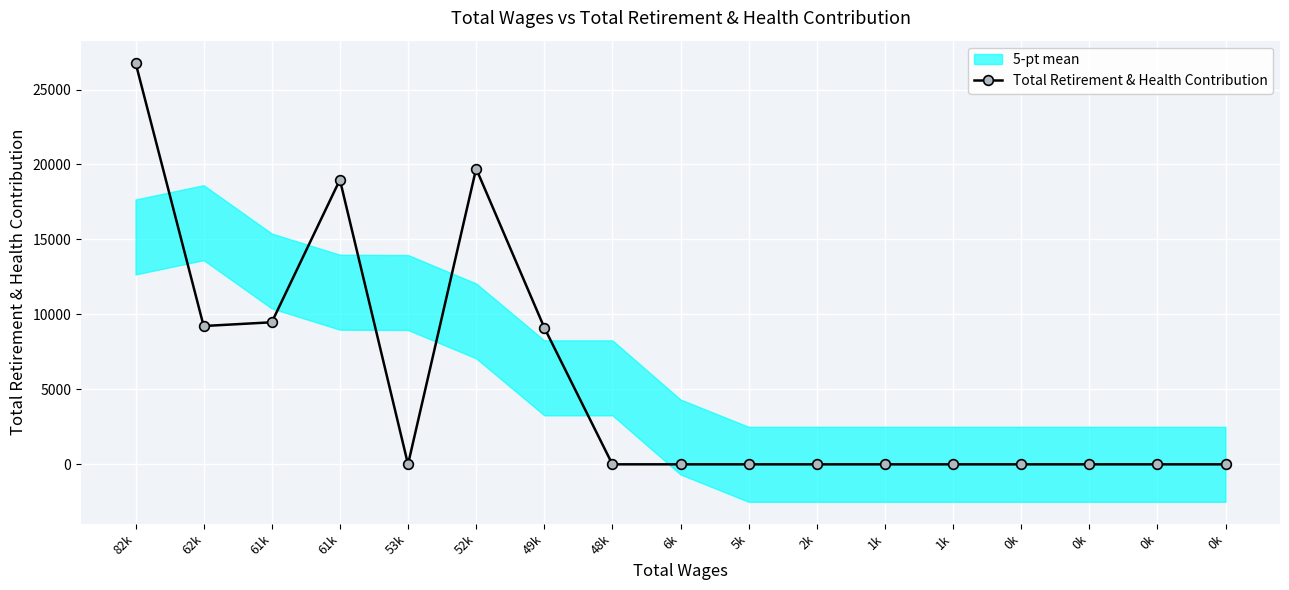

Is it true that the value at 61k is 9475?

True